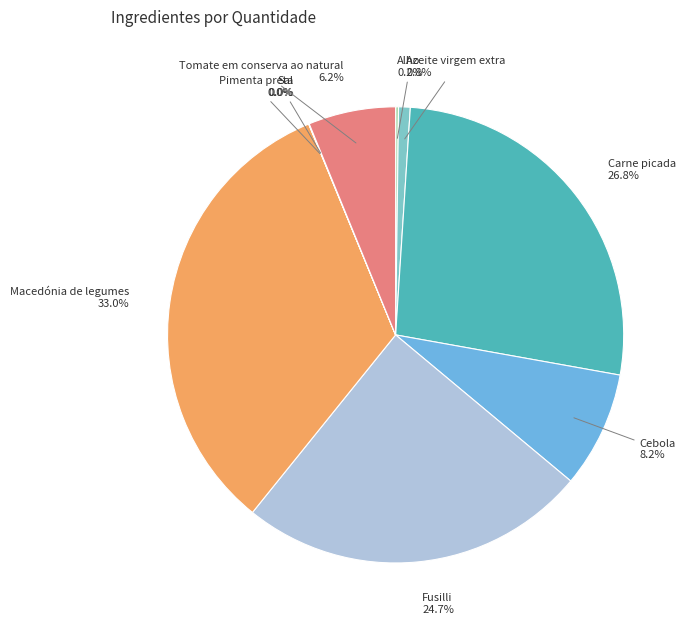

What percentage is the Fusilli slice, to the nearest percent?

25%